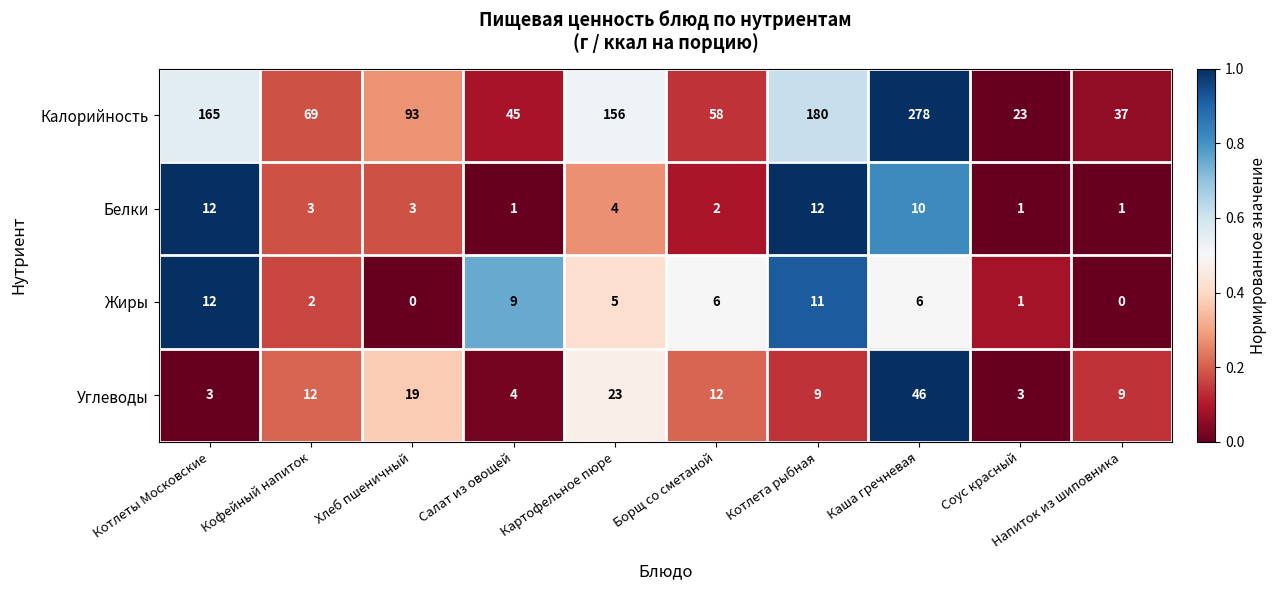

What value does the Белки series have at Каша гречневая, to the nearest 10?

10